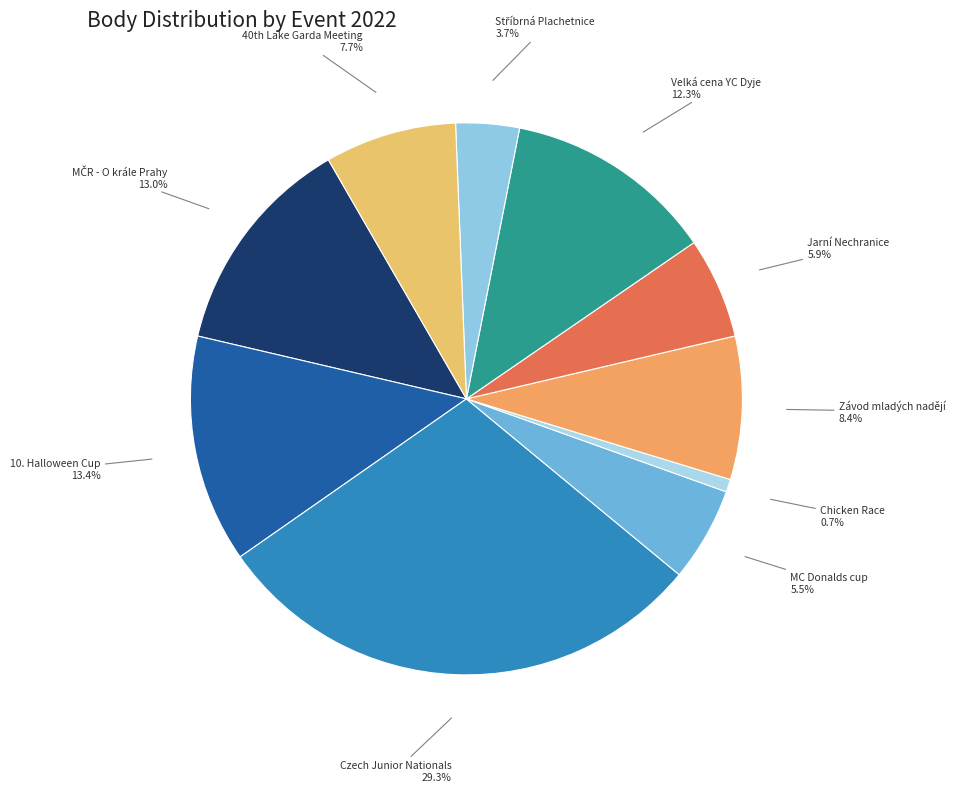

What portion of the pie excludes 10. Halloween Cup?

86.6%